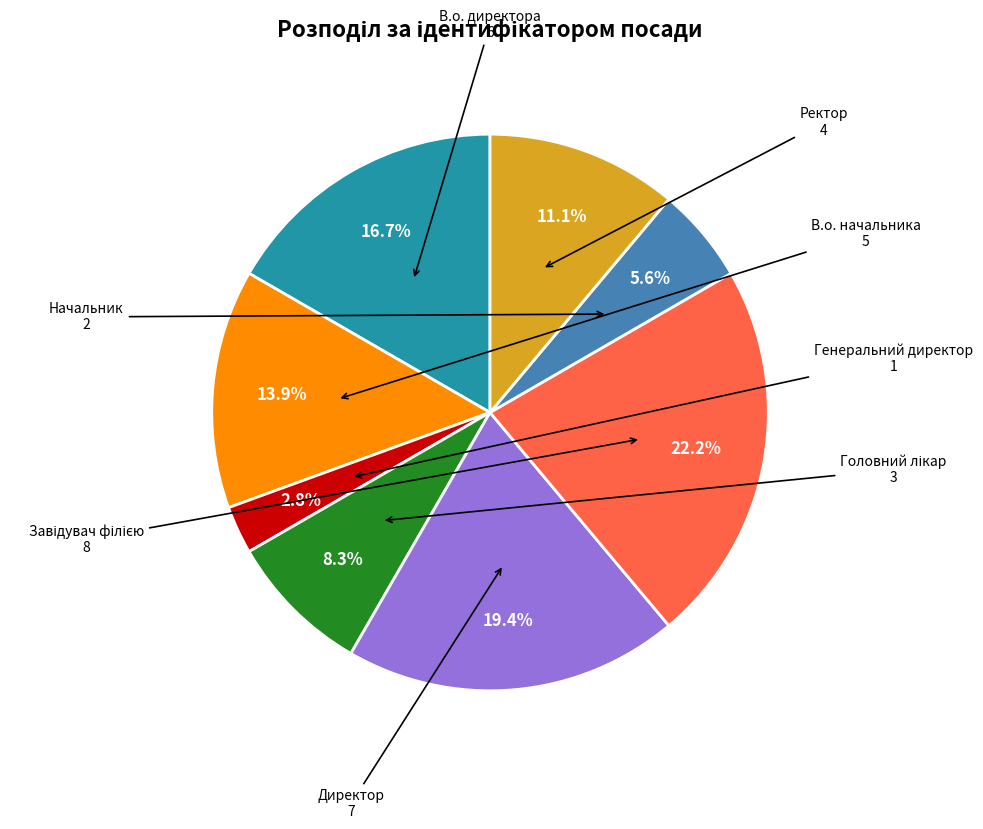

Is there any slice that represents more than half of the pie?

No